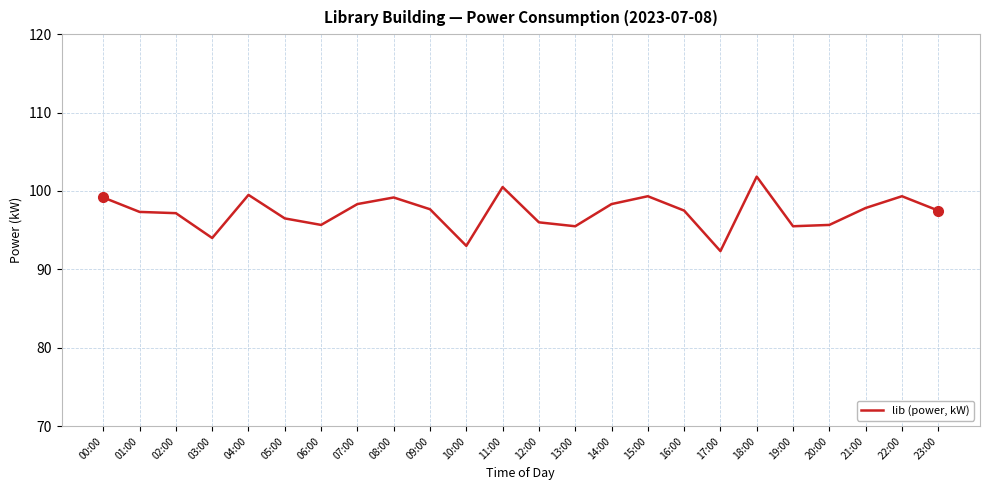

What position from the right is 21:00?

3